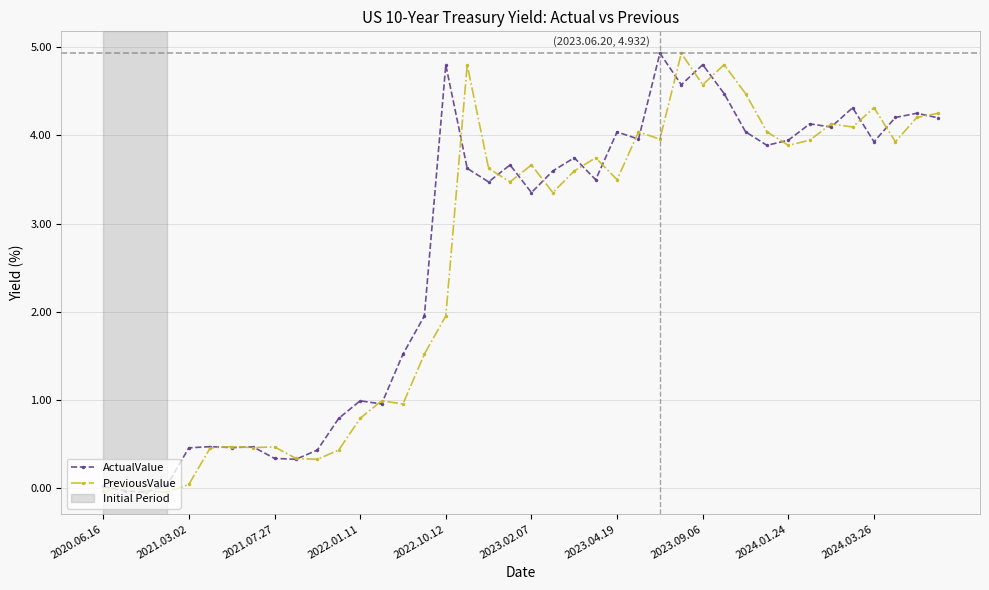

True or false: ActualValue has more than 2 points higher than both neighbors.

True